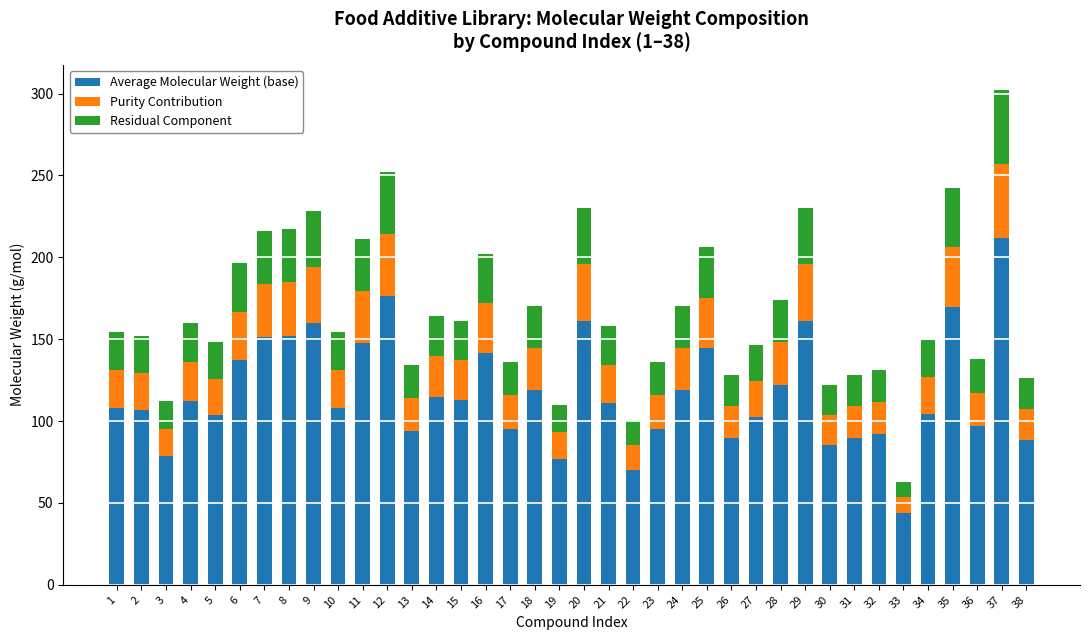

The Average Molecular Weight (base) series shows 155.2 at 1. True or false?

False